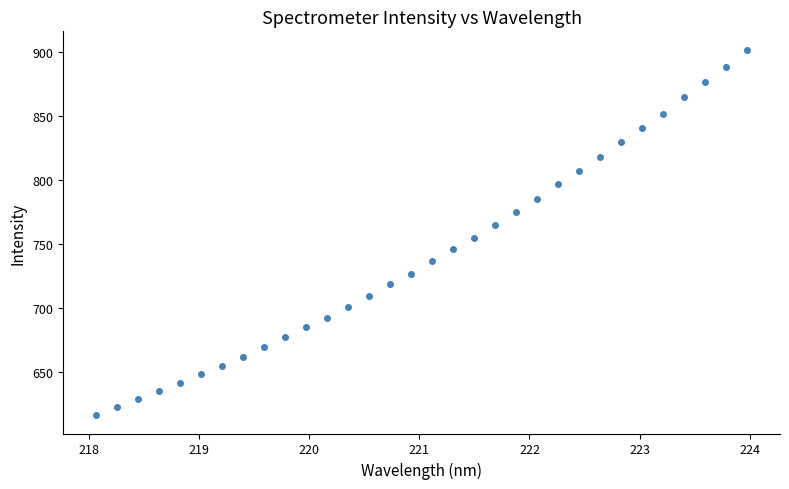

What is the range of X values (max minus min)?

5.9